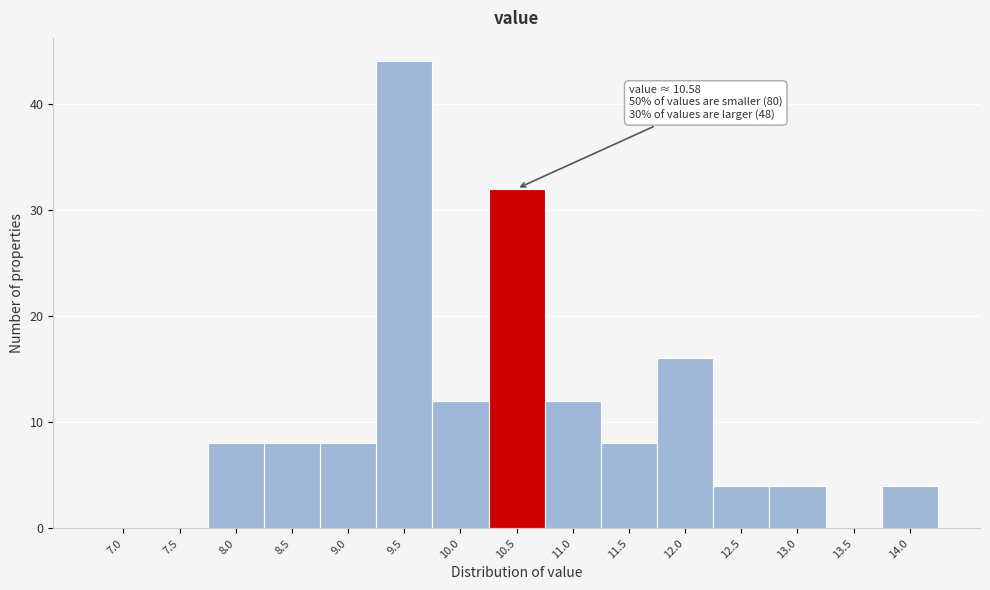

Reading left to right, transcribe all the data shown in this chart.

7.0=0	7.5=0	8.0=8	8.5=8	9.0=8	9.5=44	10.0=12	10.5=32	11.0=12	11.5=8	12.0=16	12.5=4	13.0=4	13.5=0	14.0=4